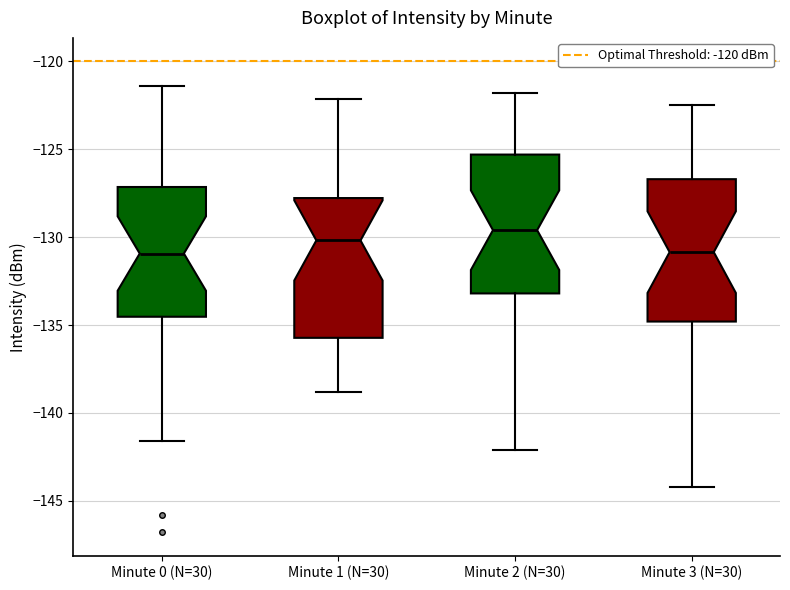

Which box's median line is the highest?

Minute 2 (N=30)